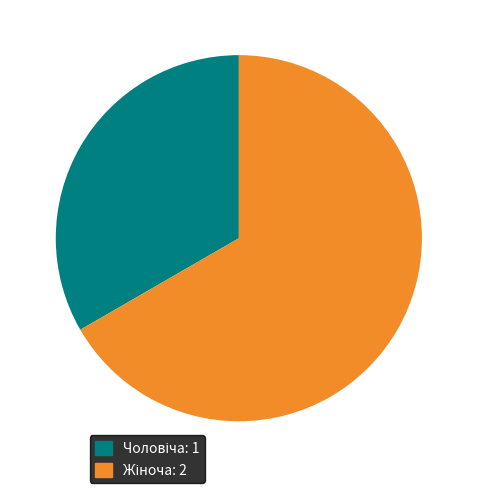

Is there any slice that represents more than half of the pie?

Yes